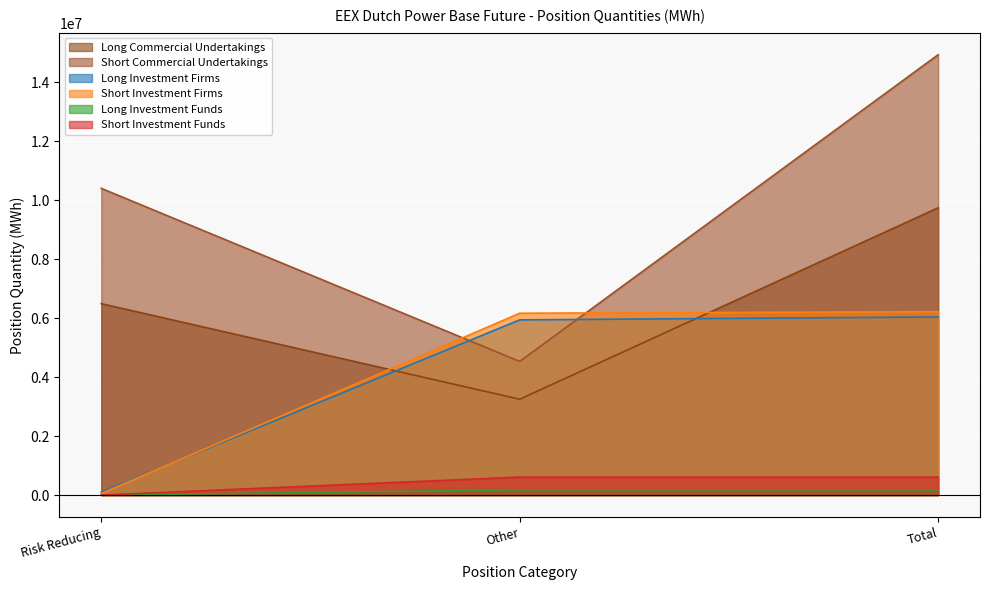

What is the value of the Short Investment Funds point at the 3rd from the left?

610633